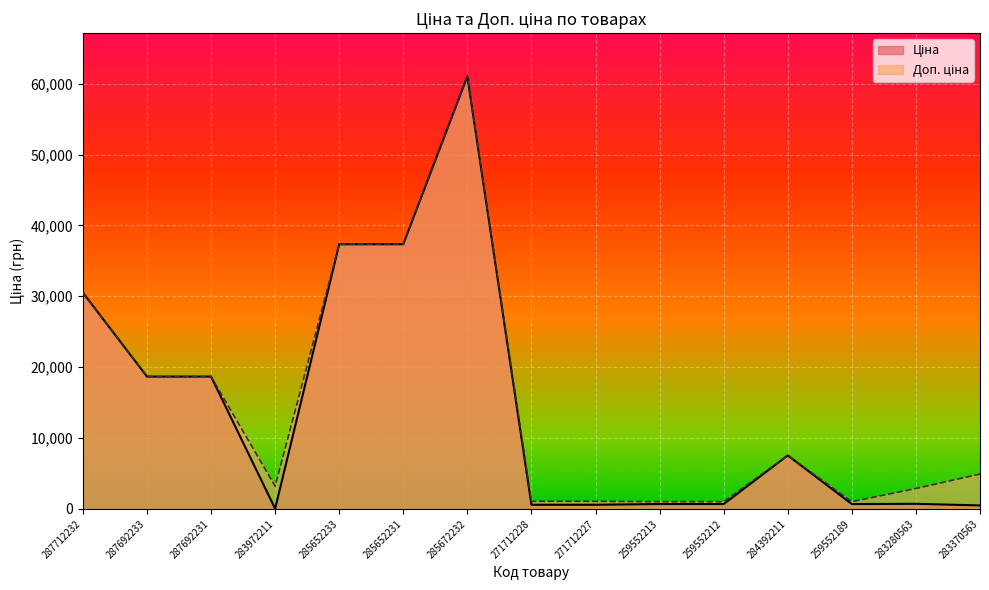

True or false: Ціна has a value of 2104.7 at 284392211.

False